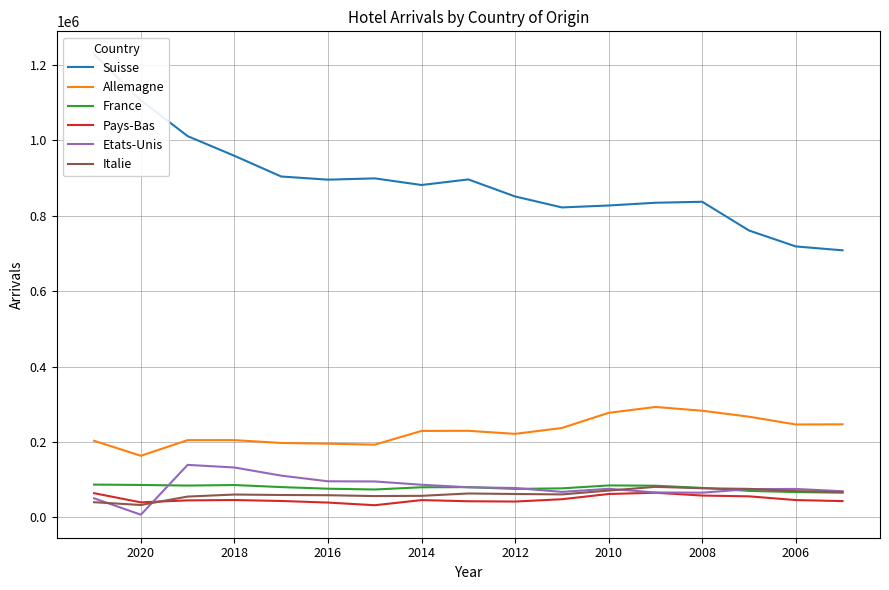

True or false: Pays-Bas has more than 2 interior local peaks.

True